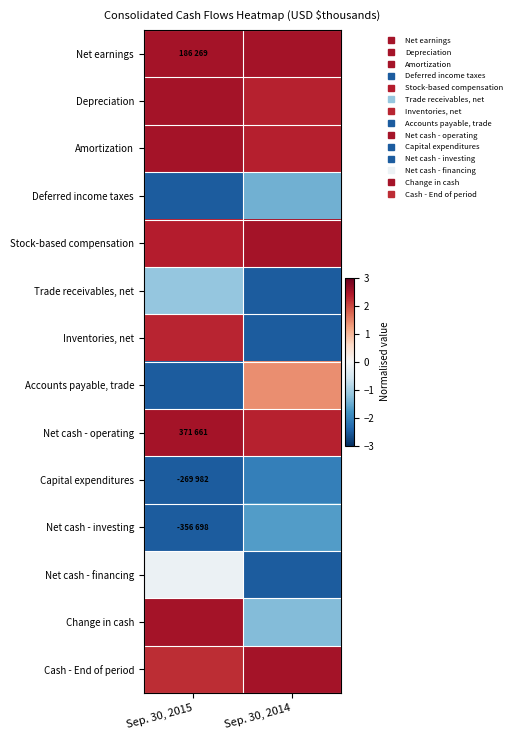

At Sep. 30, 2014, list the series in order from largest to smallest.

Net earnings, Stock-based compensation, Cash - End of period, Amortization, Depreciation, Net cash - operating, Accounts payable, trade, Change in cash, Deferred income taxes, Net cash - investing, Capital expenditures, Trade receivables, net, Inventories, net, Net cash - financing